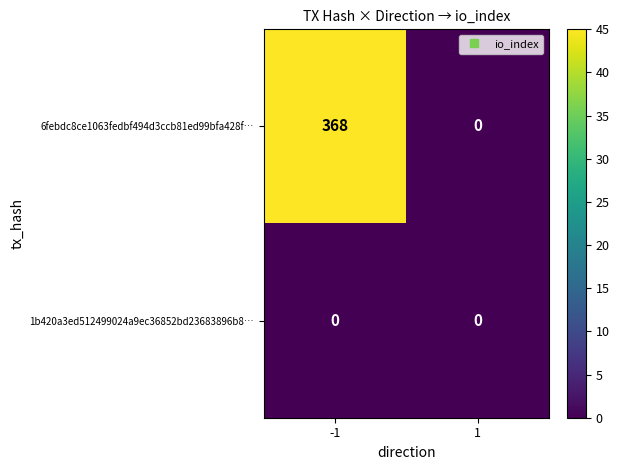

What is the difference between the 6febdc8ce1063fedbf494d3ccb81ed99bfa428f… values at 1 and -1?

368